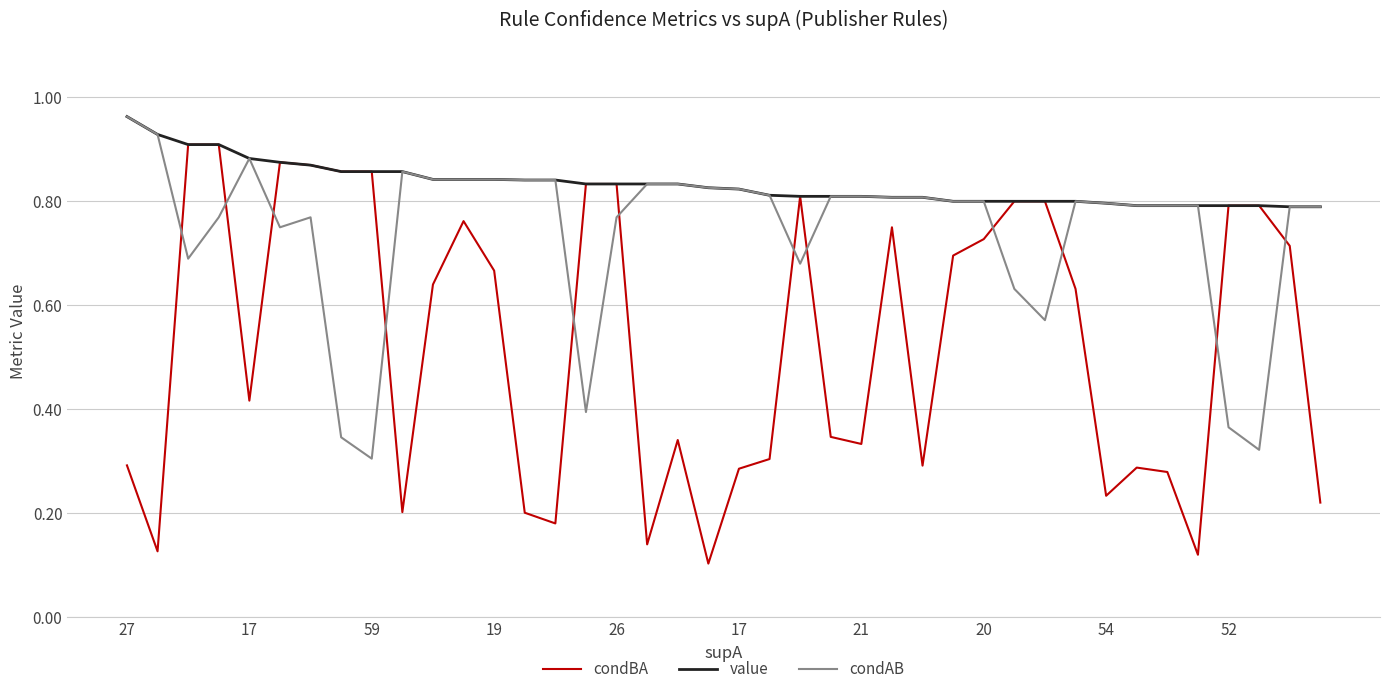

How many intersections are there between condBA and condAB?

12